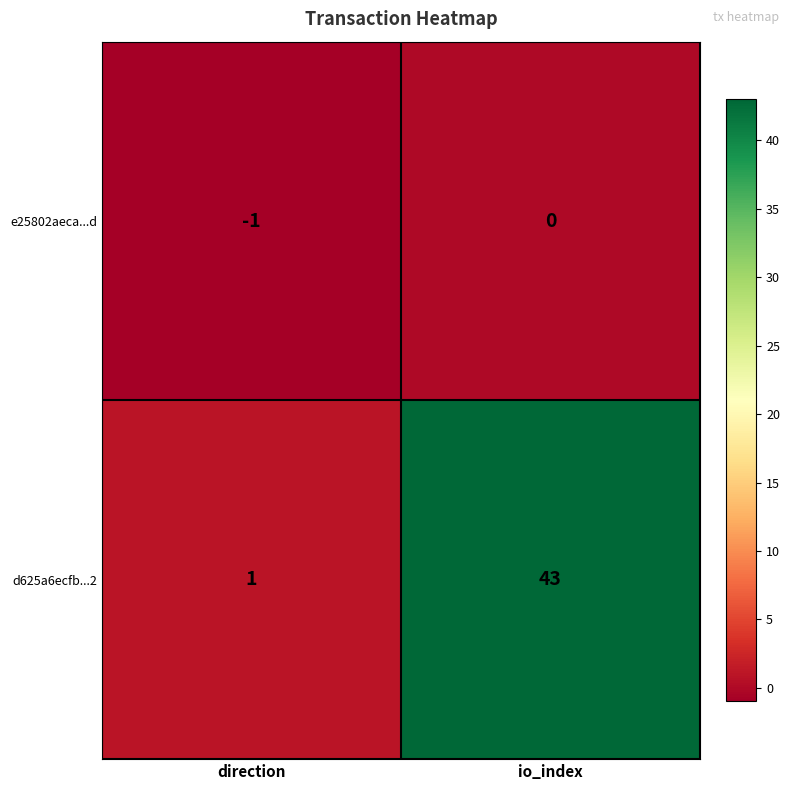

At which label does e25802aeca...d reach its minimum?

direction